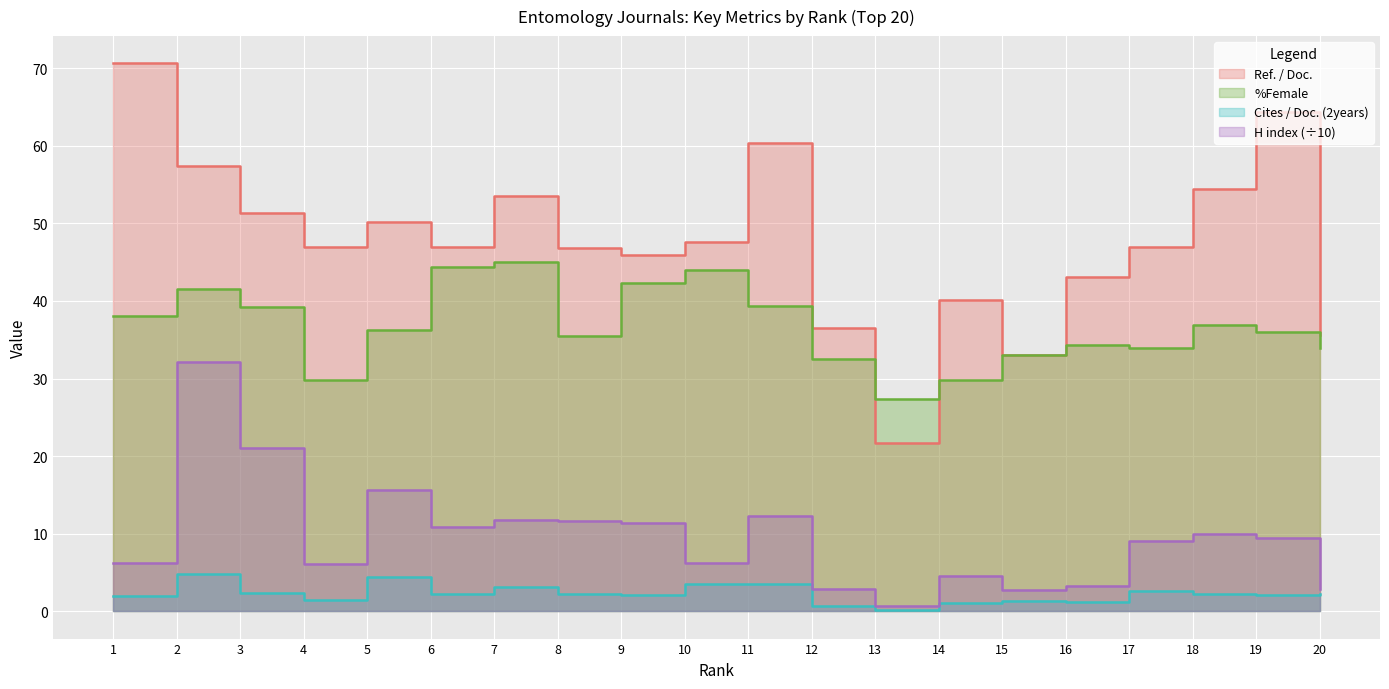

How many interior local peaks does the Cites / Doc. (2years) series have?

6